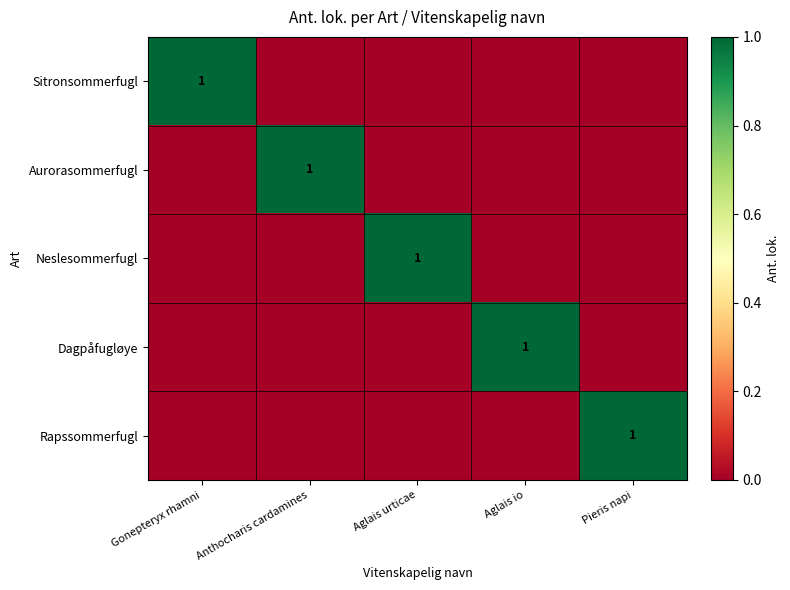

Is it true that Sitronsommerfugl equals 1 at Gonepteryx rhamni?

True